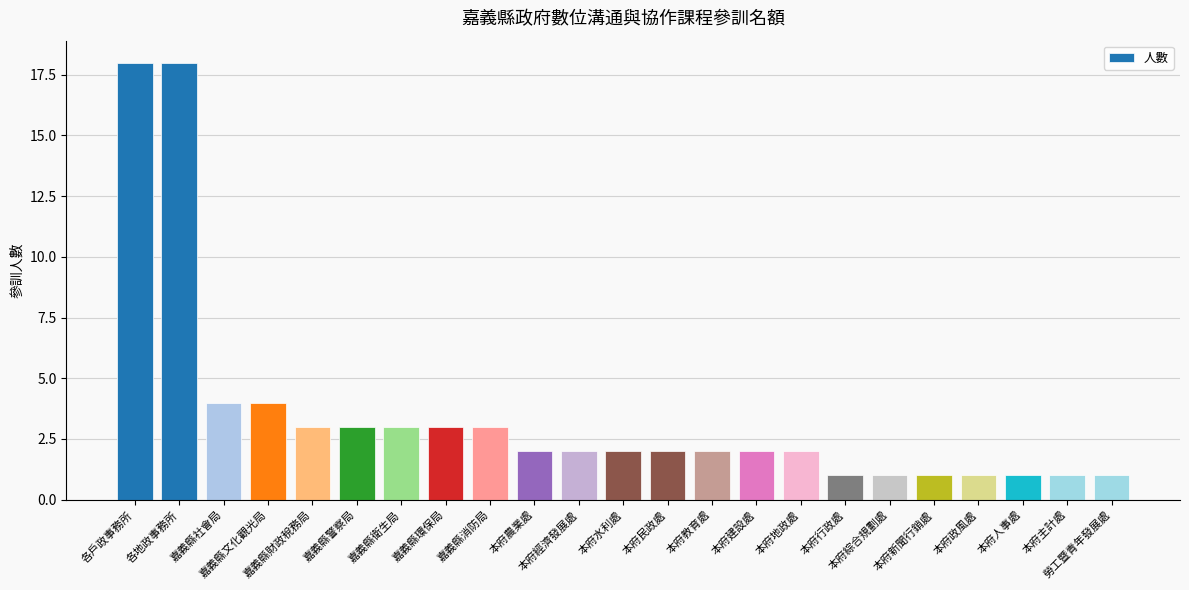

Reading left to right, extract all data points from this chart.

各戶政事務所=18	各地政事務所=18	嘉義縣社會局=4	嘉義縣文化觀光局=4	嘉義縣財政稅務局=3	嘉義縣警察局=3	嘉義縣衛生局=3	嘉義縣環保局=3	嘉義縣消防局=3	本府農業處=2	本府經濟發展處=2	本府水利處=2	本府民政處=2	本府教育處=2	本府建設處=2	本府地政處=2	本府行政處=1	本府綜合規劃處=1	本府新聞行銷處=1	本府政風處=1	本府人事處=1	本府主計處=1	勞工暨青年發展處=1